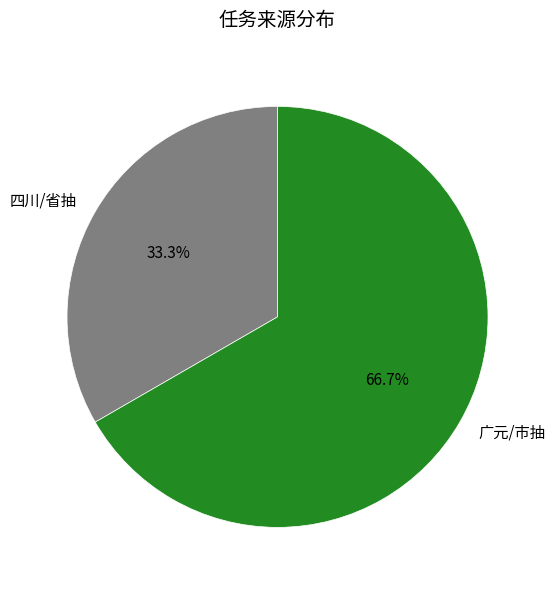

Approximately how many times larger is the value at 广元/市抽 compared to 四川/省抽?

2.0